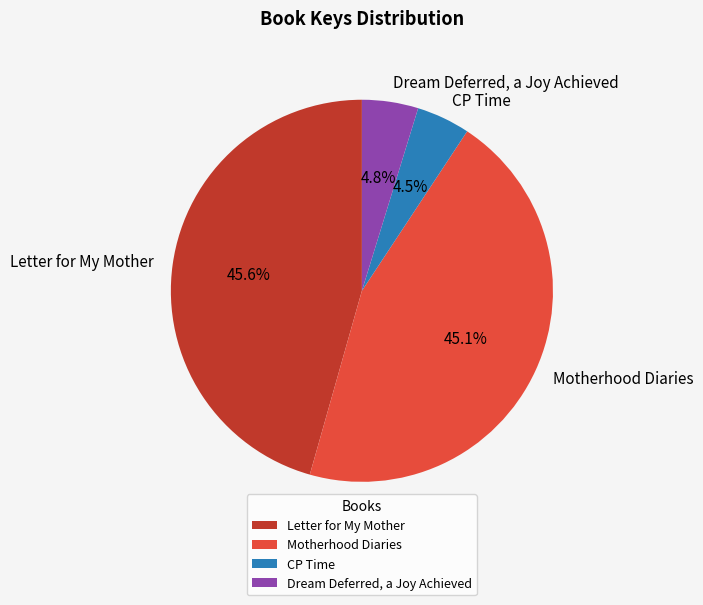

Is it true that Motherhood Diaries is 45% of the pie?

True